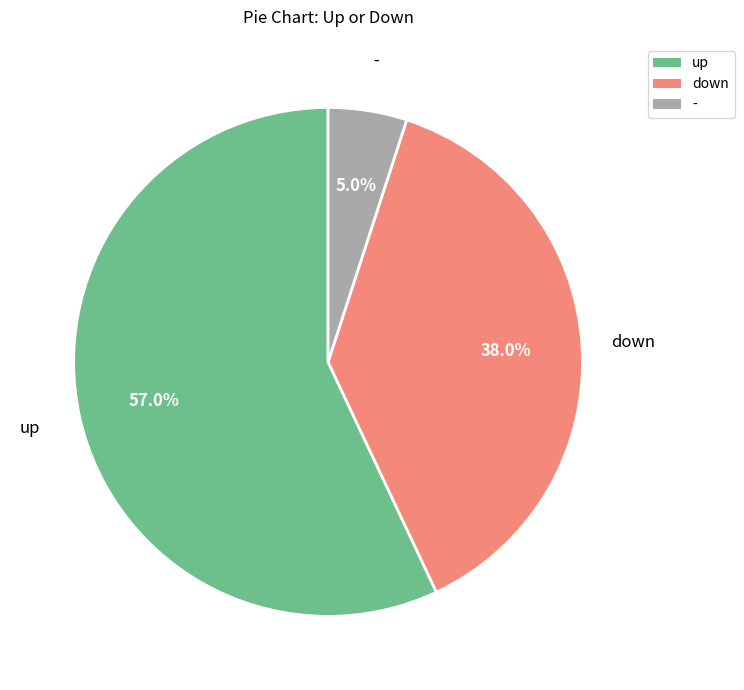

To the nearest percent, what is the difference between the up and down slice percentages?

19%